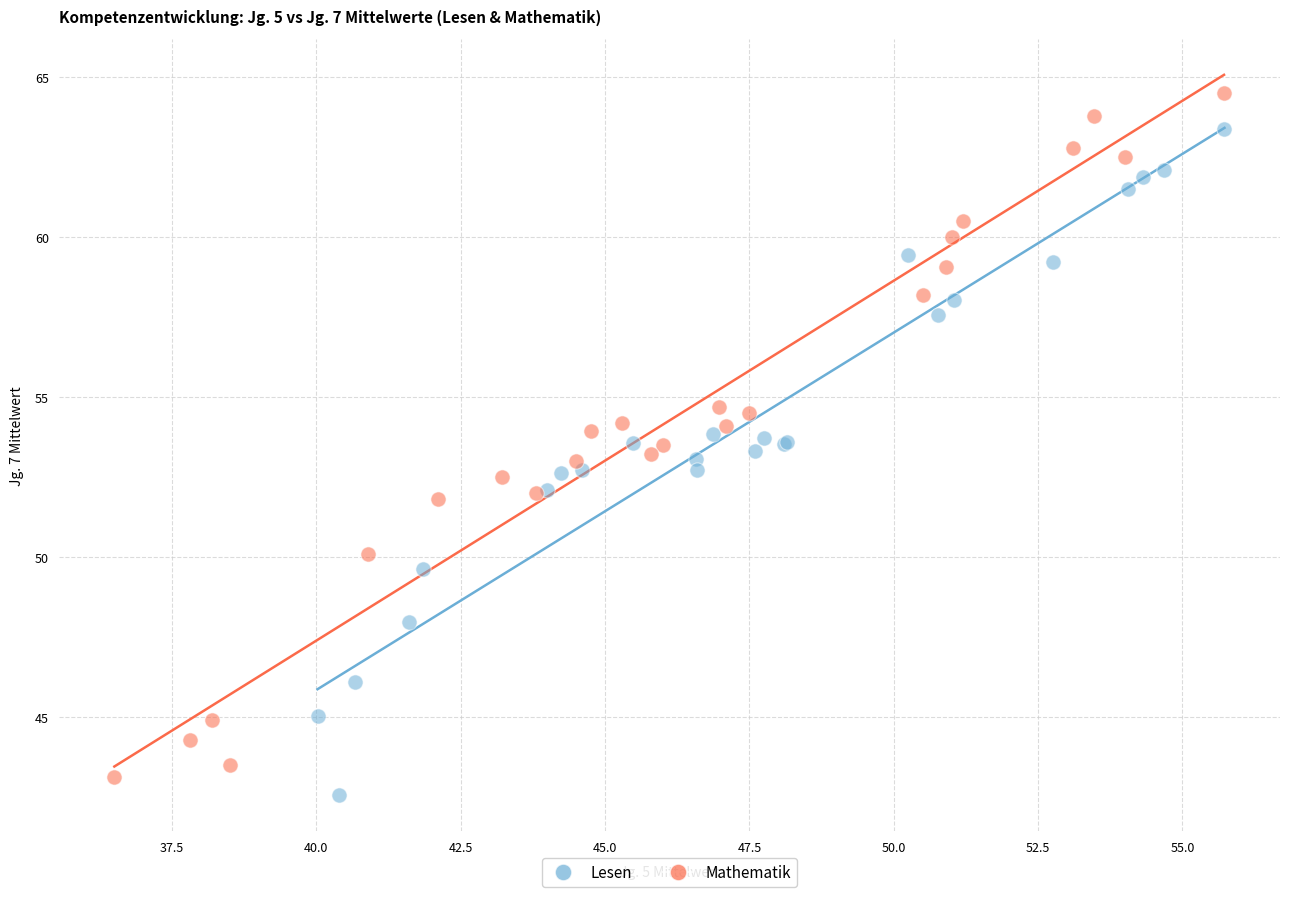

Which series reaches the maximum Y coordinate?

Mathematik